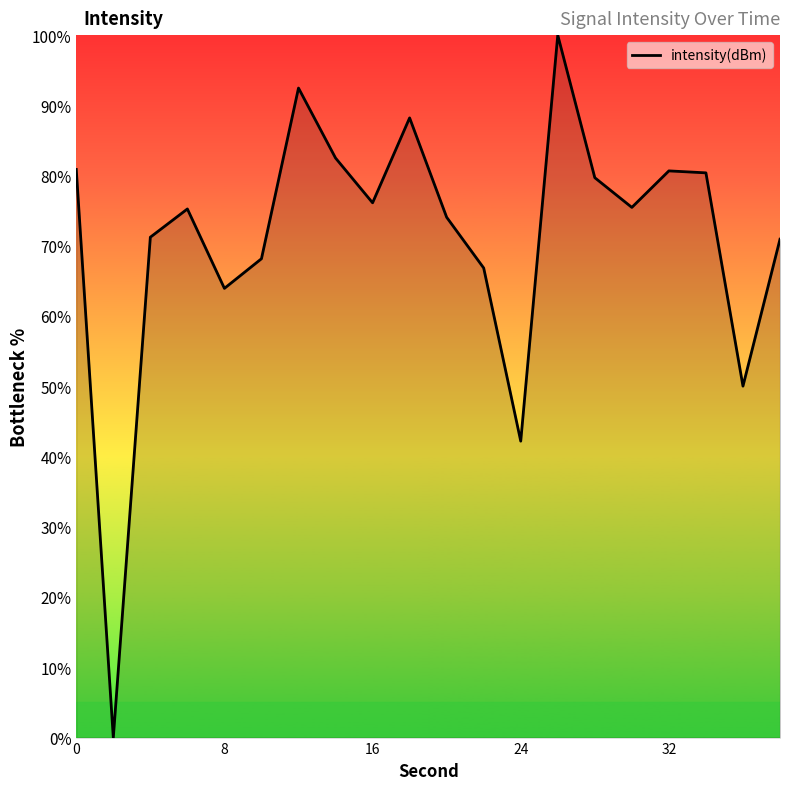

What is the maximum value shown in the chart?

100.0